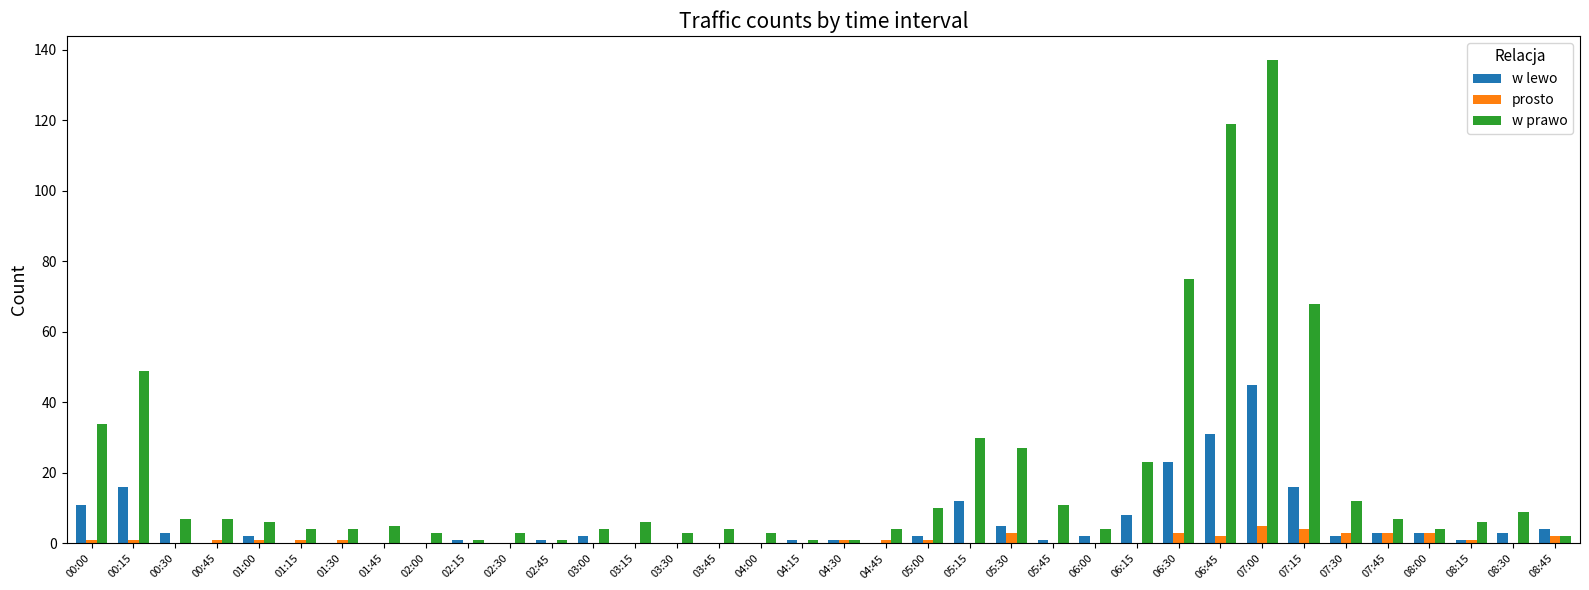

Is the value of w lewo at 05:45 greater than the value of w prawo at 07:45?

No